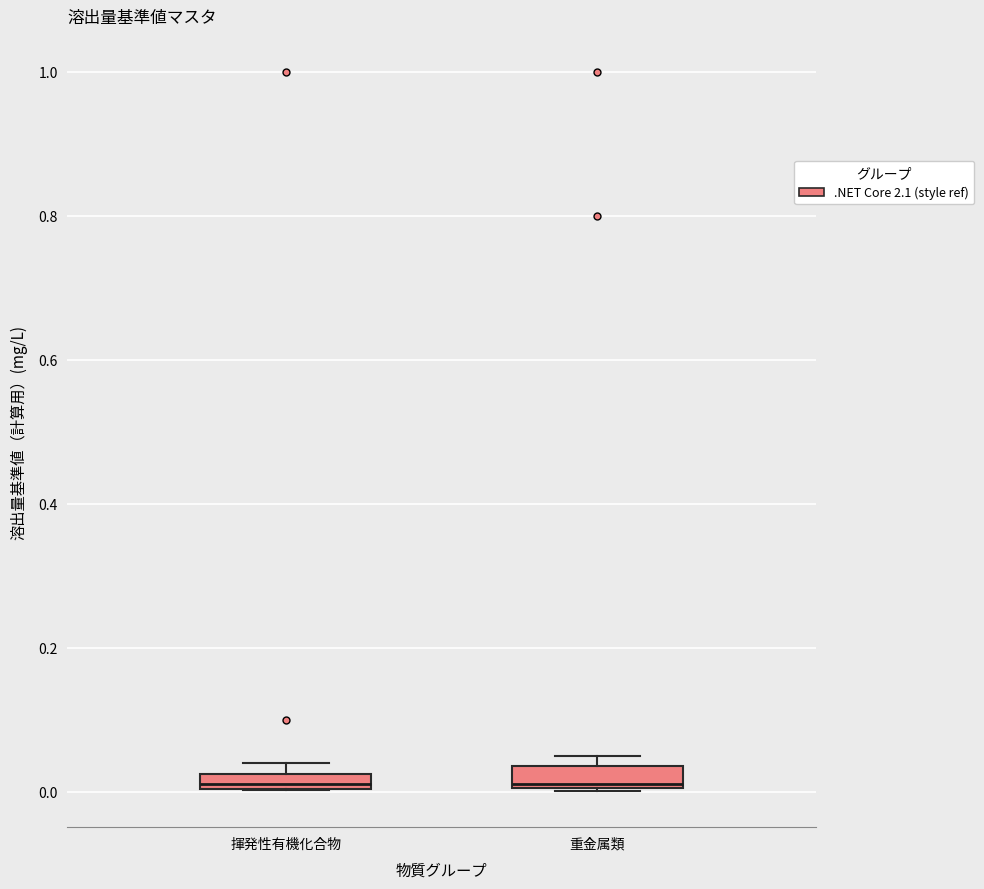

Where does the median line of the box for 重金属類 sit on the y-axis? The values are not printed on the chart, so give them approximately, as read against the axis.

0.02